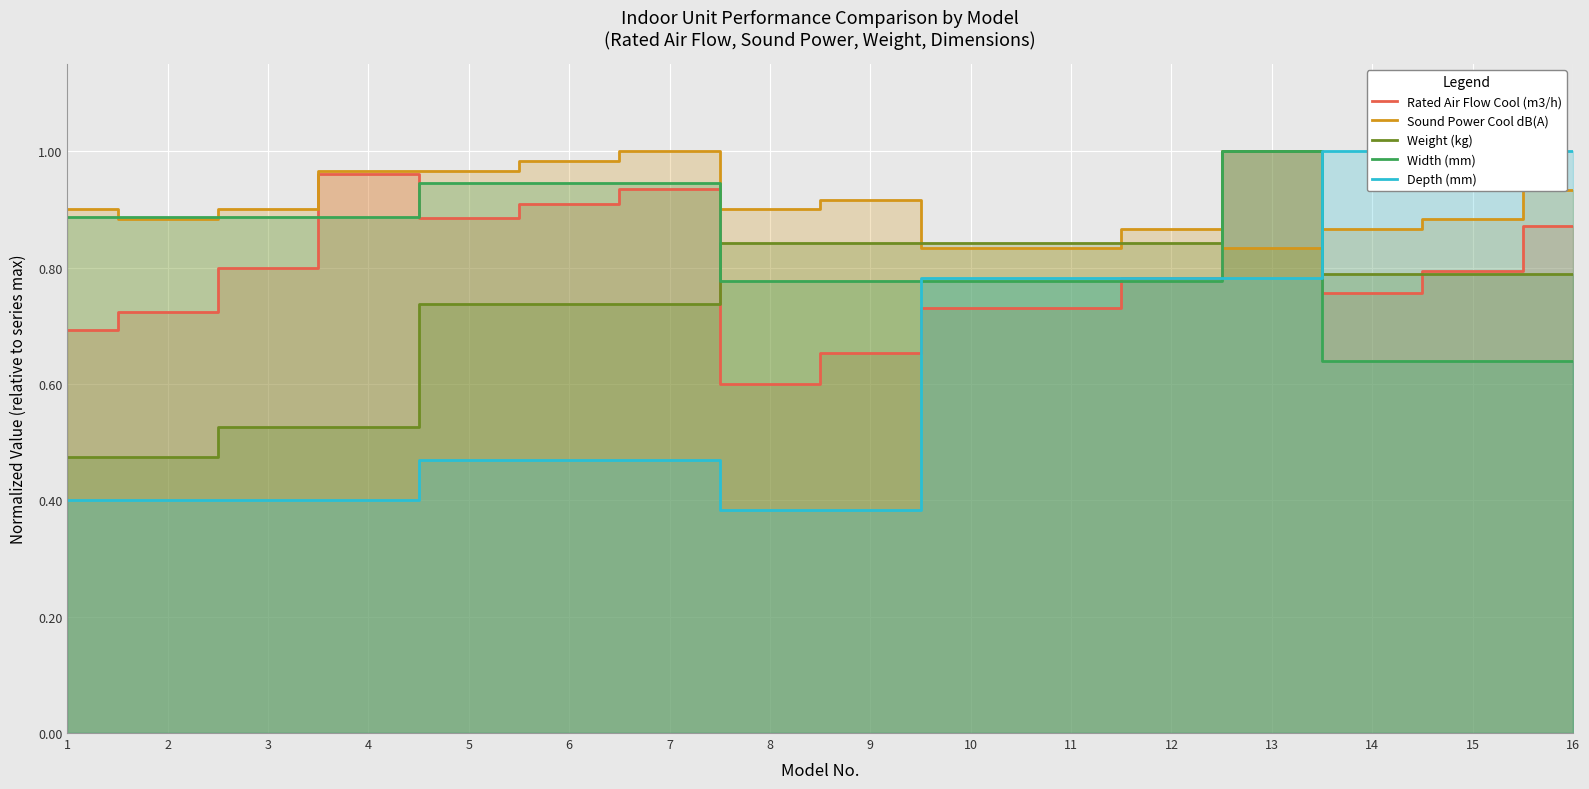

What is the total value across all series at 11?

4.0